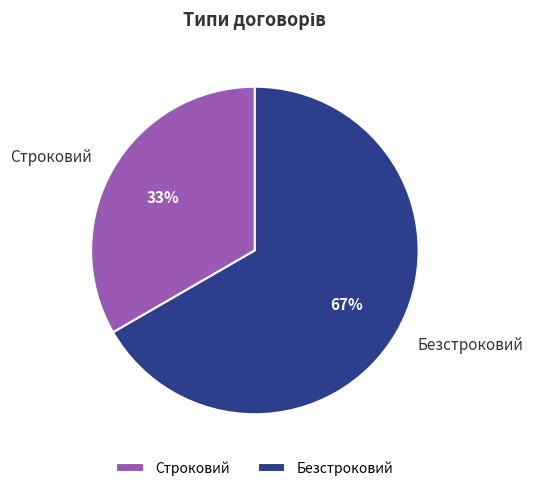

Approximately how many times larger is the value at Безстроковий compared to Строковий?

2.0